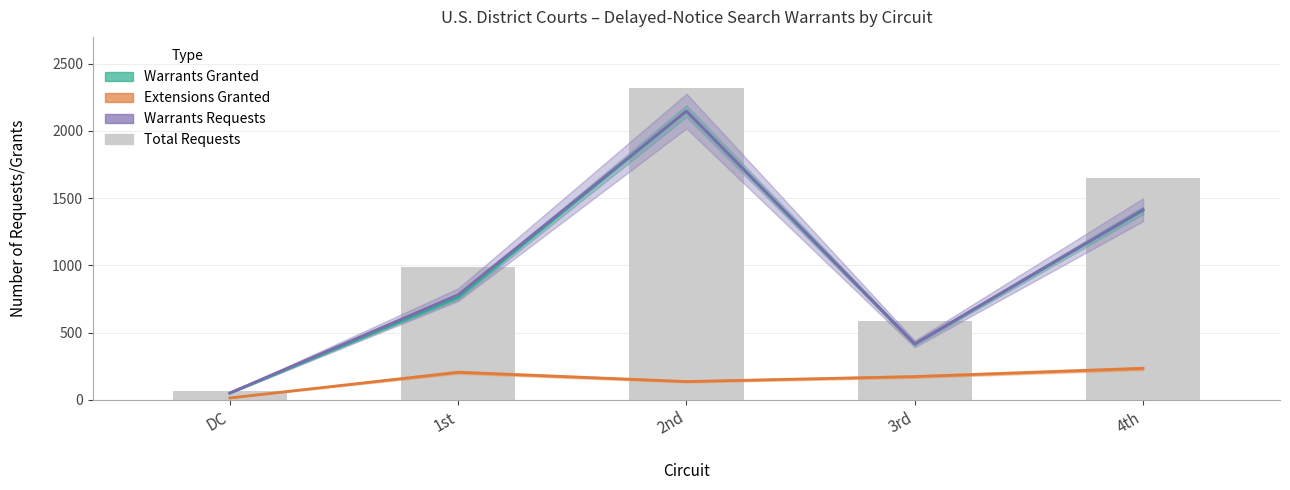

What is the label of the 3rd bar from the right?

2nd